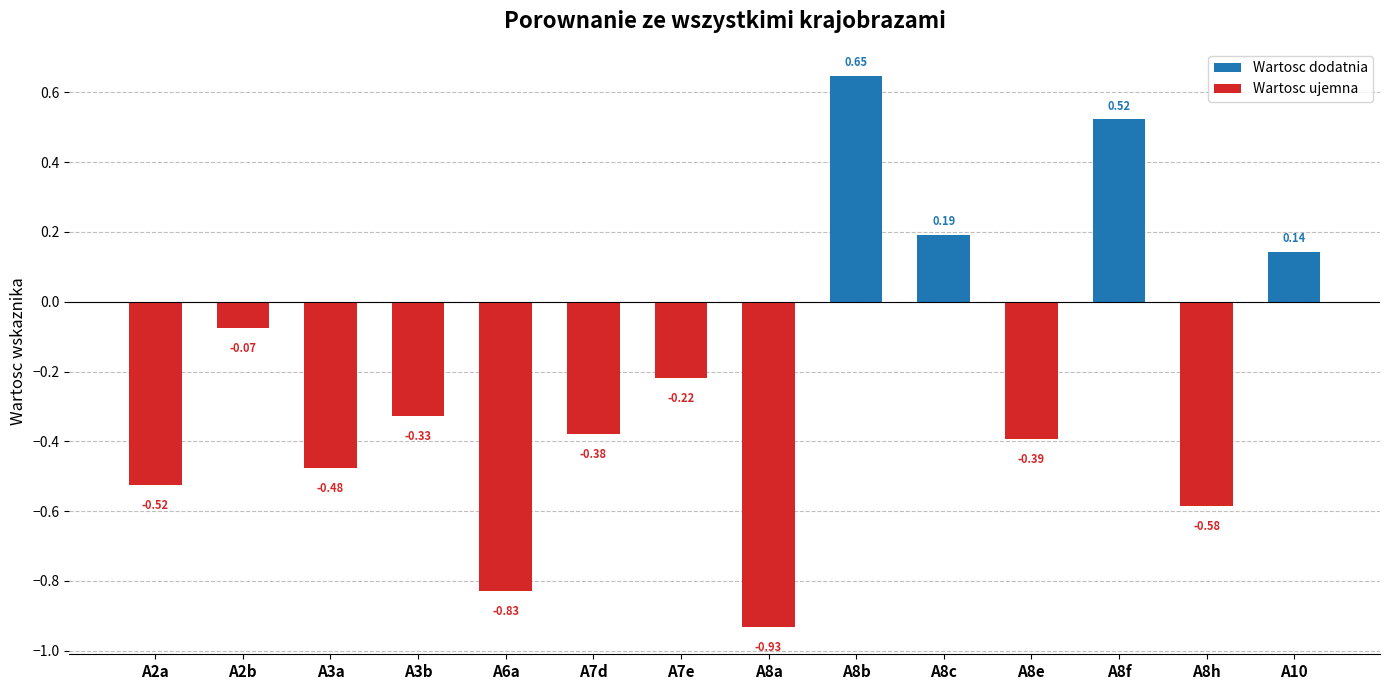

What is the label of the 9th bar from the left?

A8b